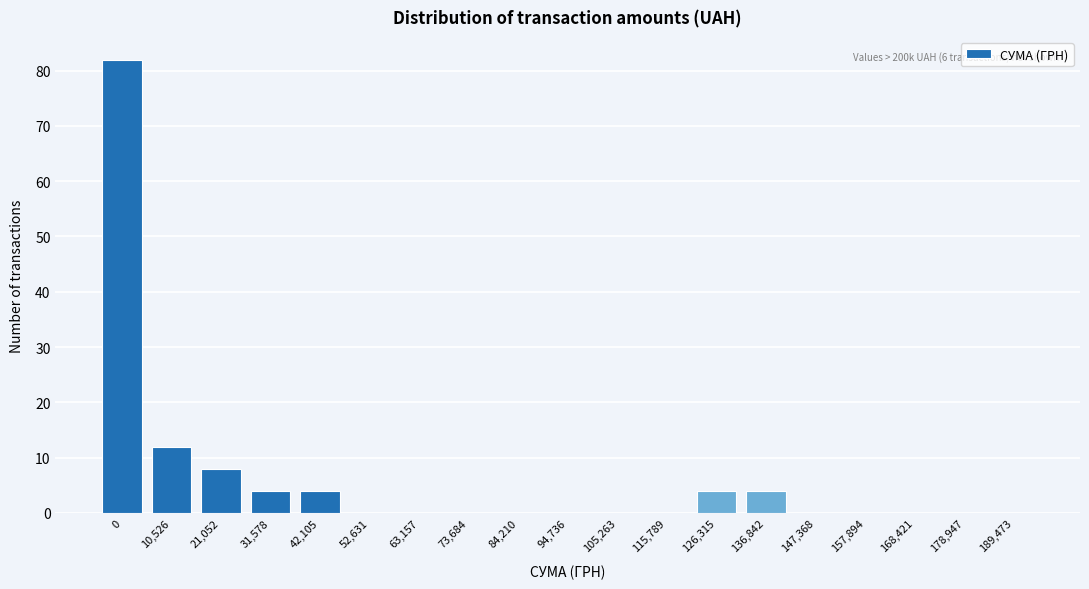

Reading left to right, transcribe all the data shown in this chart.

0=82	10,526=12	21,052=8	31,578=4	42,105=4	52,631=0	63,157=0	73,684=0	84,210=0	94,736=0	105,263=0	115,789=0	126,315=4	136,842=4	147,368=0	157,894=0	168,421=0	178,947=0	189,473=0